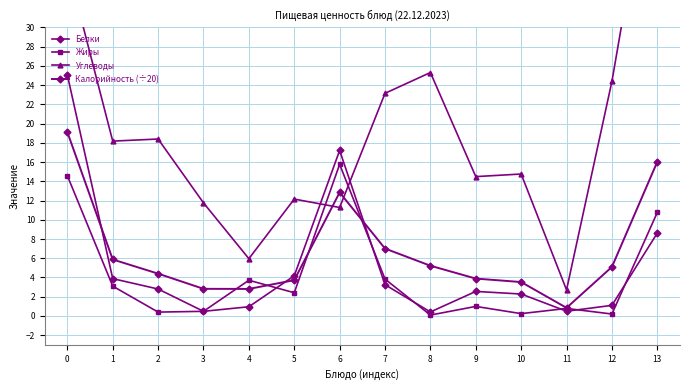

How many series are shown in this chart?

4